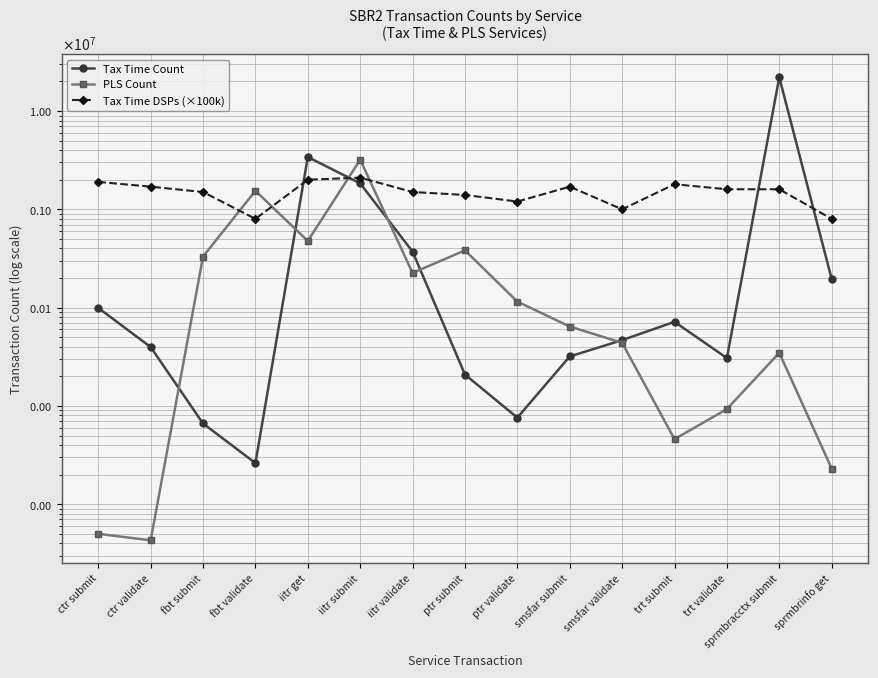

In Tax Time Count, how many points are lower than both neighbors (excluding endpoints)?

3